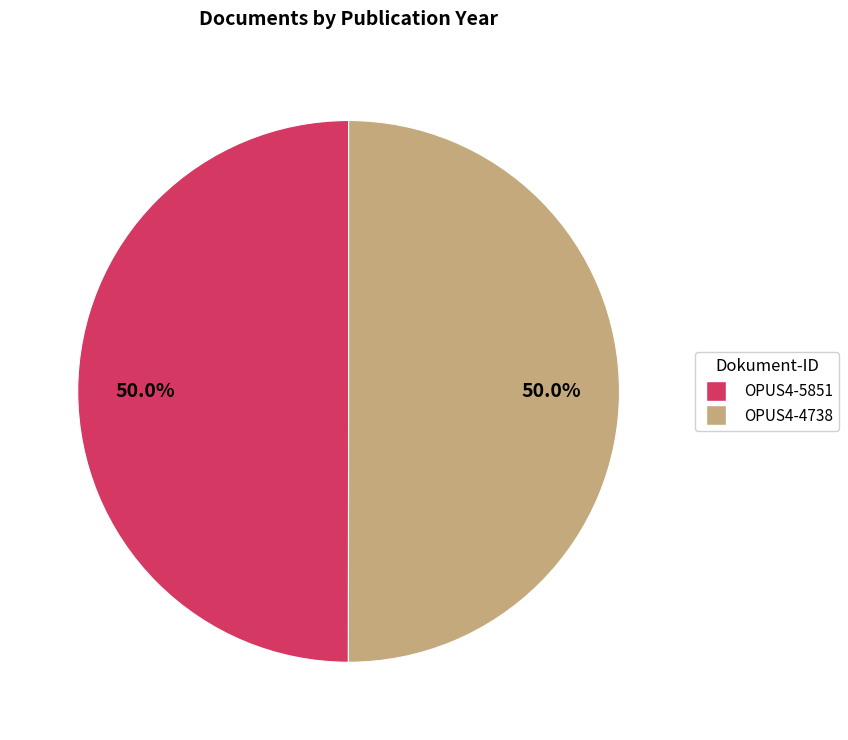

Do OPUS4-5851 and OPUS4-4738 together represent more than half of the pie?

Yes